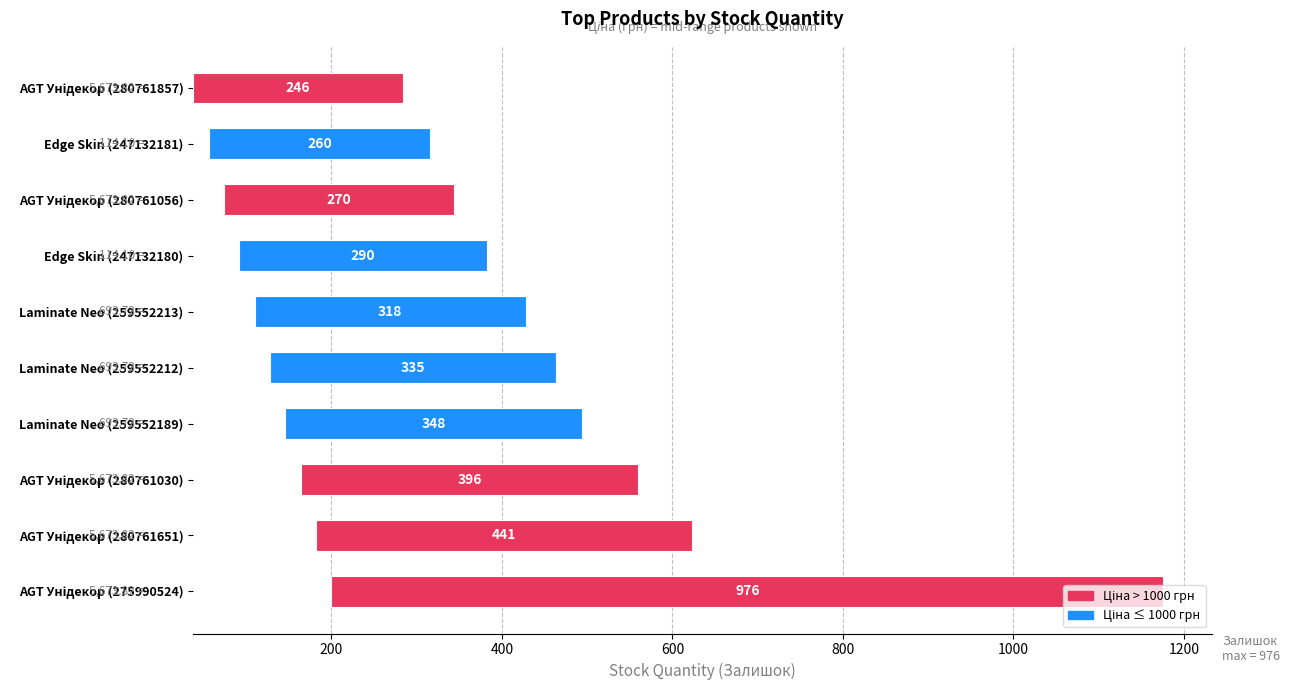

Does the chart contain stacked bars?

No